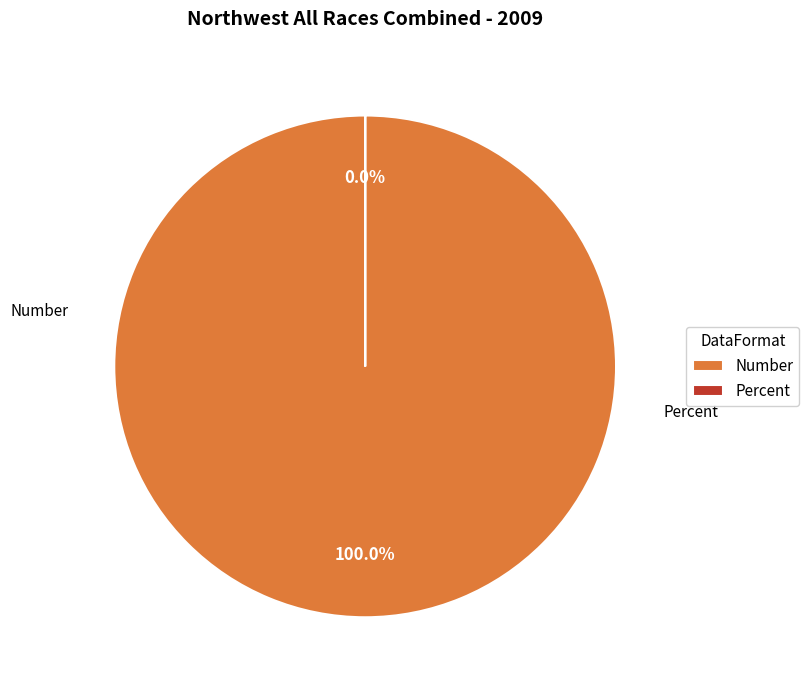

Count the number of slices in the pie.

2